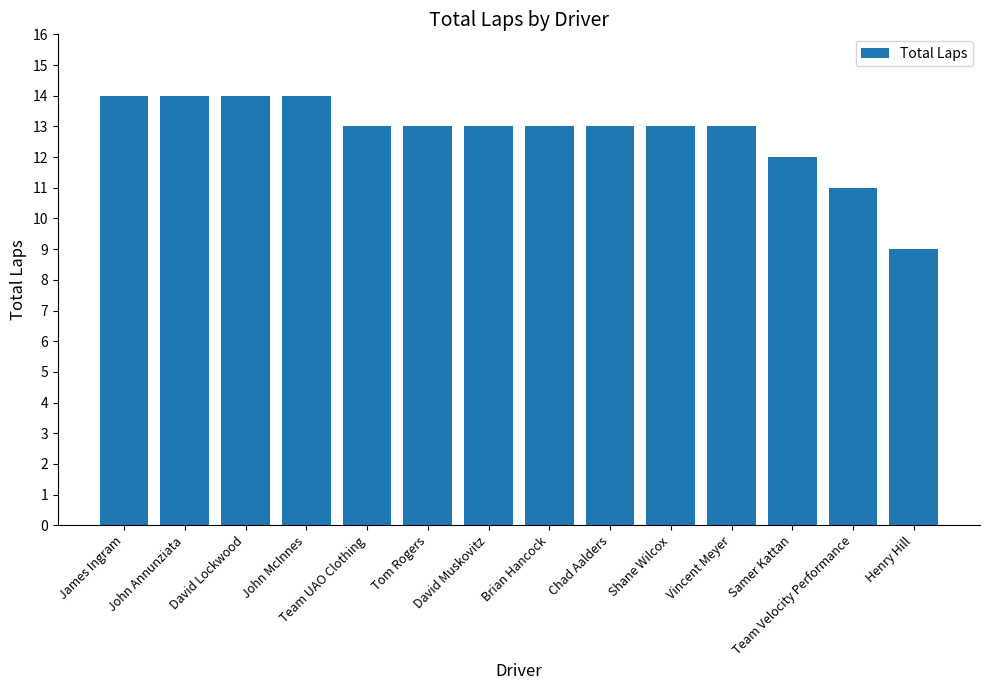

True or false: the data shows 13 at Team UAO Clothing.

True